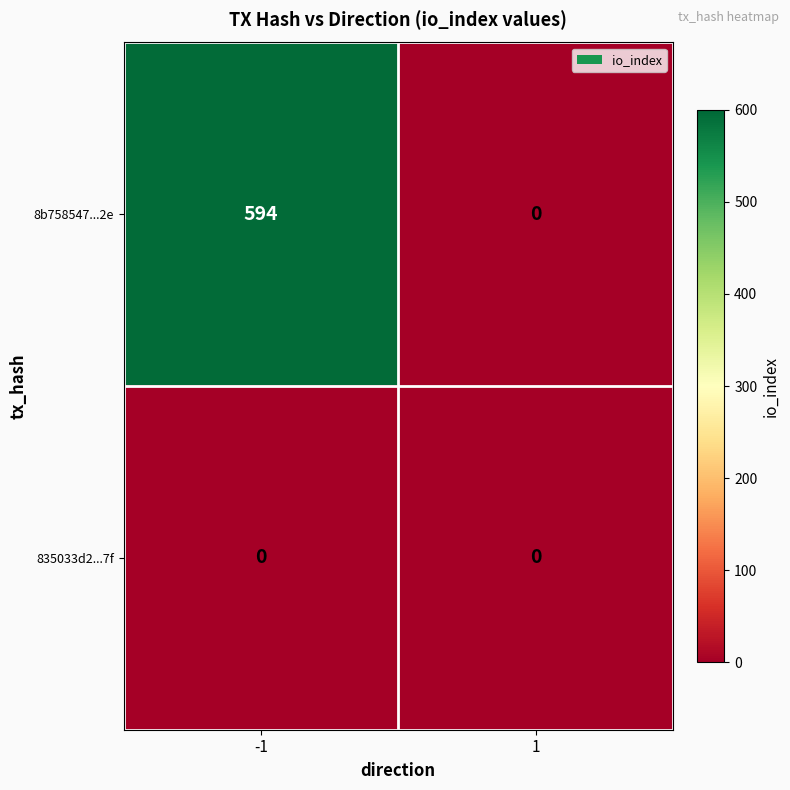

What is the approximate value of 8b758547...2e at -1?

594